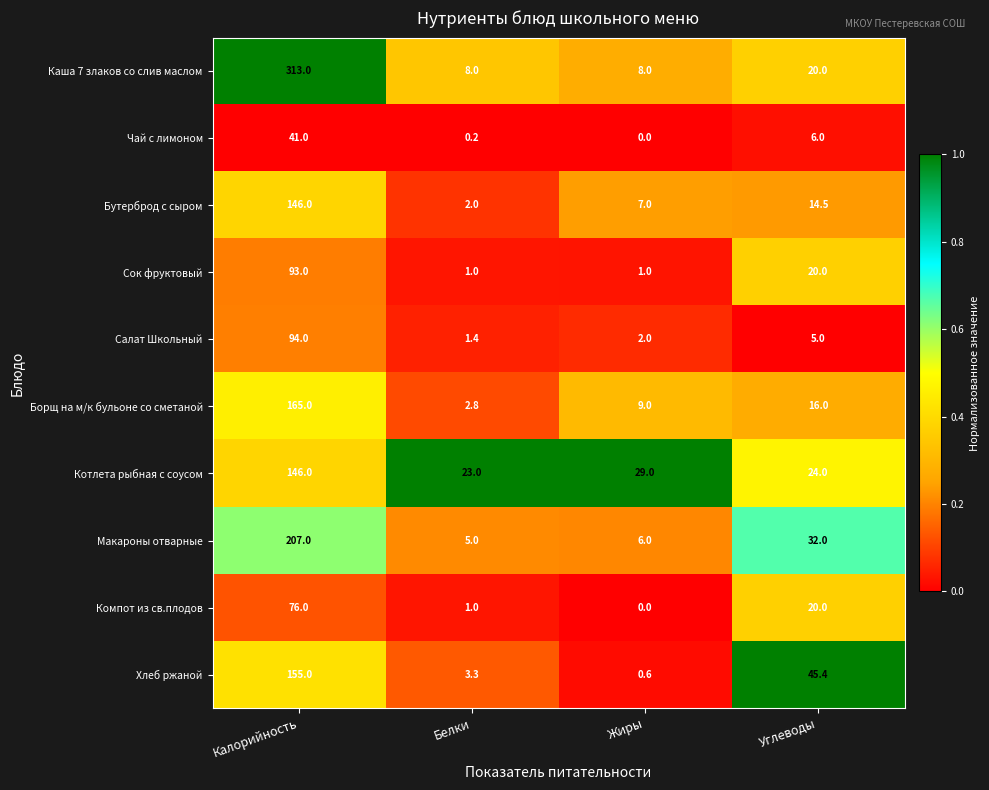

The value of Сок фруктовый at Калорийность is 93.0. True or false?

True